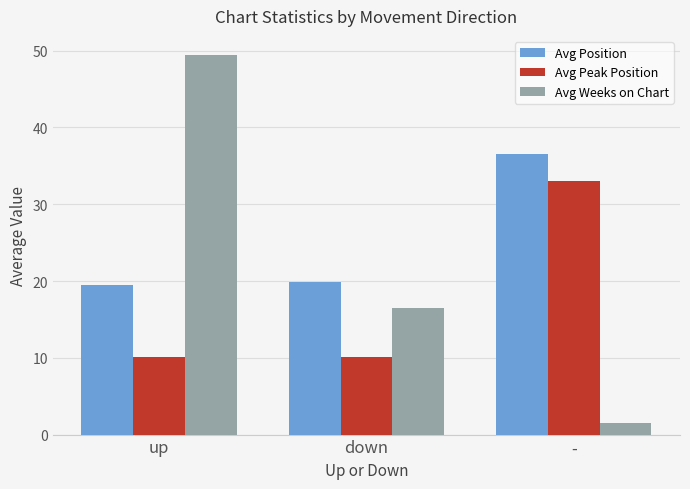

How many bars are there in total?

9